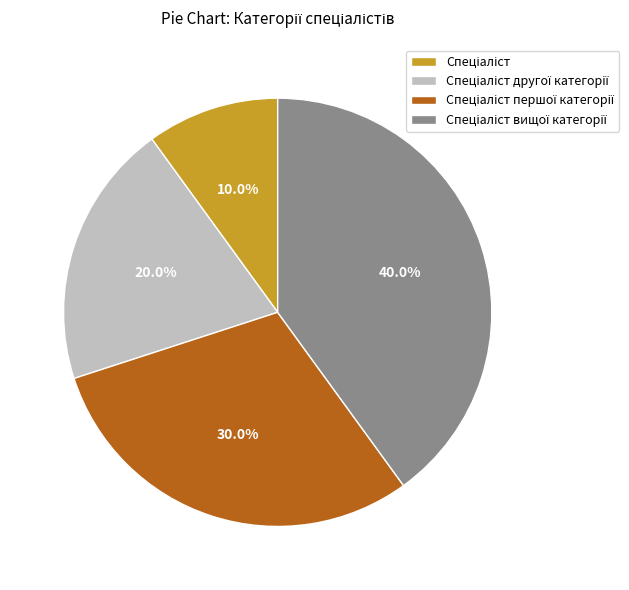

To the nearest percent, what is the average slice percentage?

25%